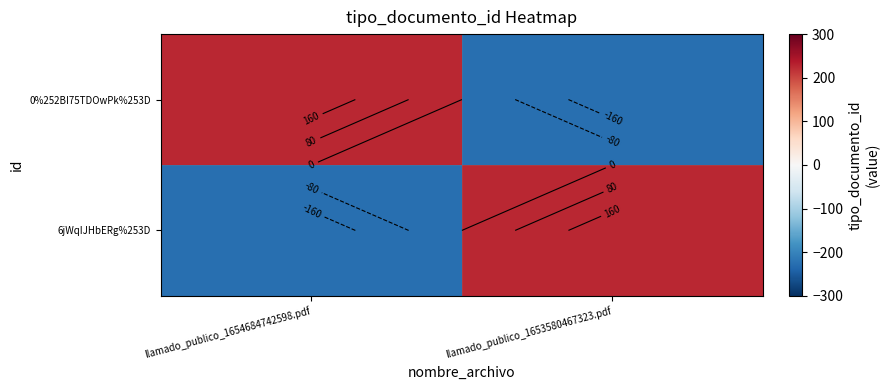

How many values in 0%252BI75TDOwPk%253D are above zero?

1